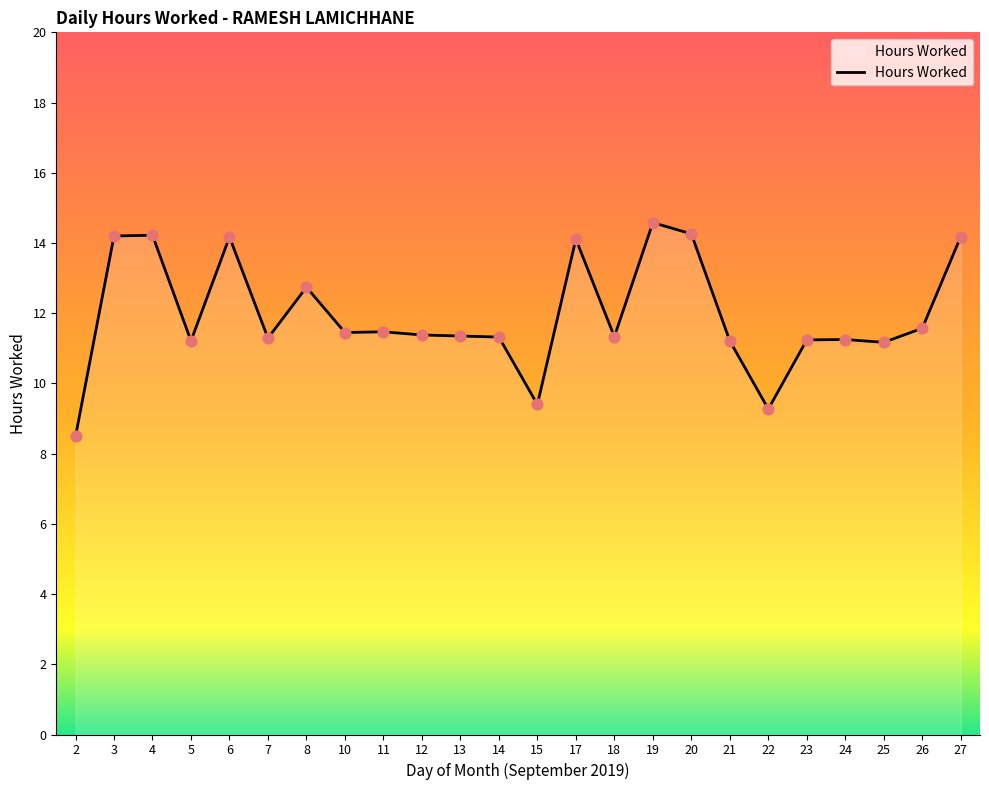

Between 2 and 4, which is larger?

4